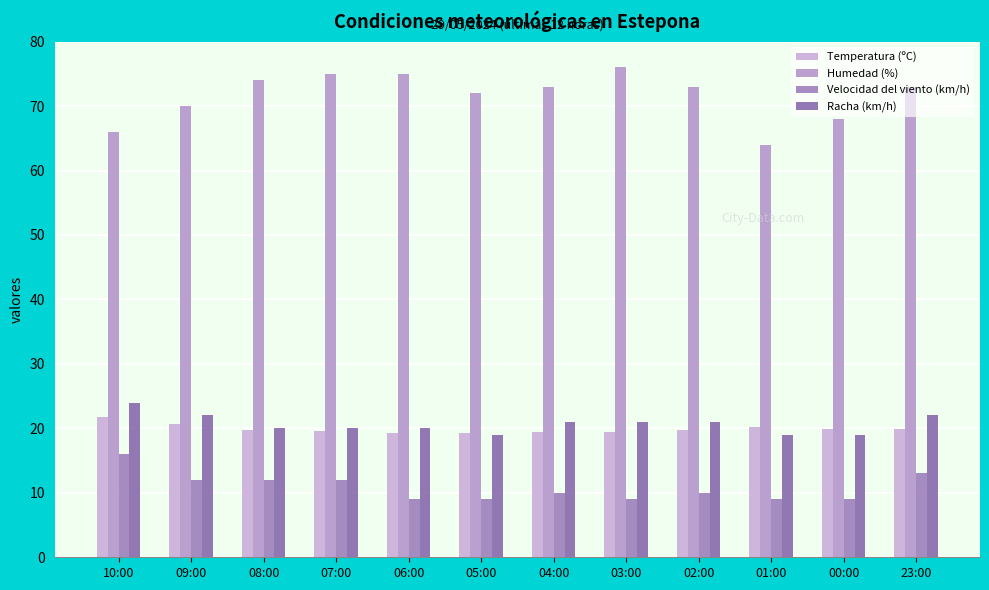

What is the label of the 8th bar from the left?

03:00